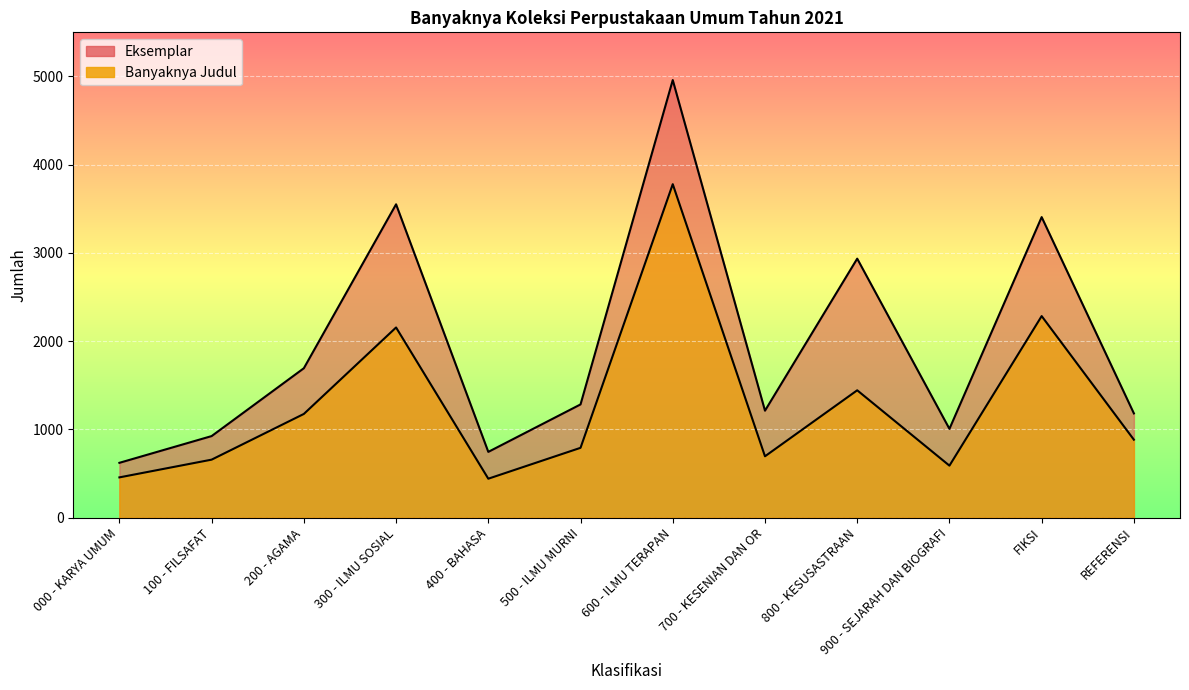

What is the approximate value of Eksemplar at 900 - SEJARAH DAN BIOGRAFI, to the nearest 50?

1000